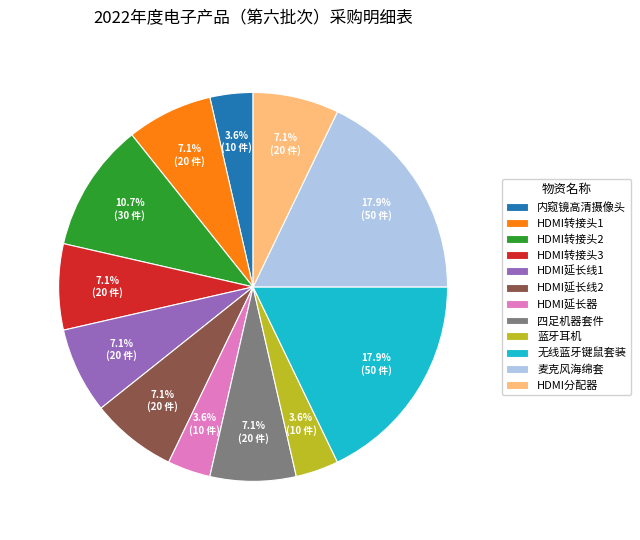

To the nearest percent, what is the difference between the HDMI延长器 and HDMI转接头2 slice percentages?

7%